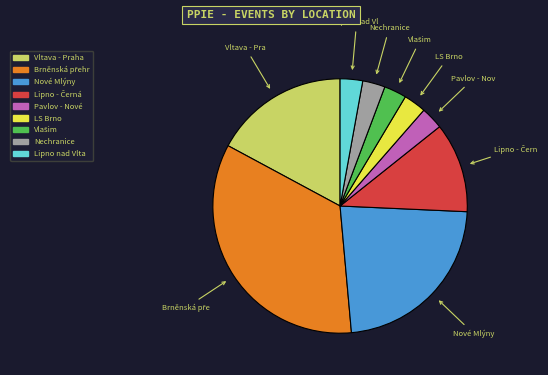

Does any single category account for the majority?

No